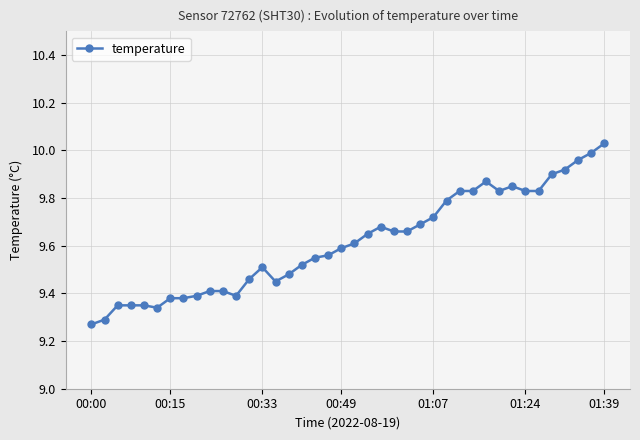

True or false: the data has more than 2 interior local peaks.

True